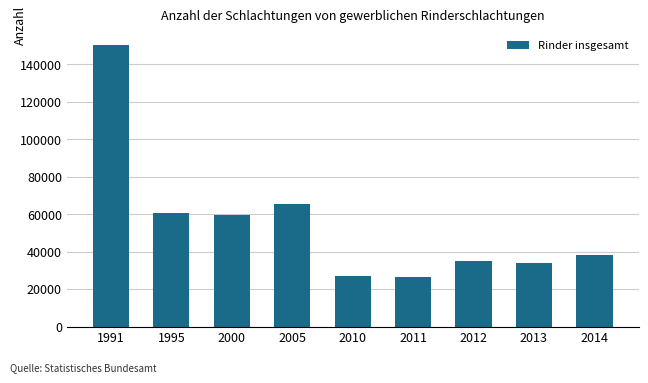

What is the minimum value shown in the chart?

26617